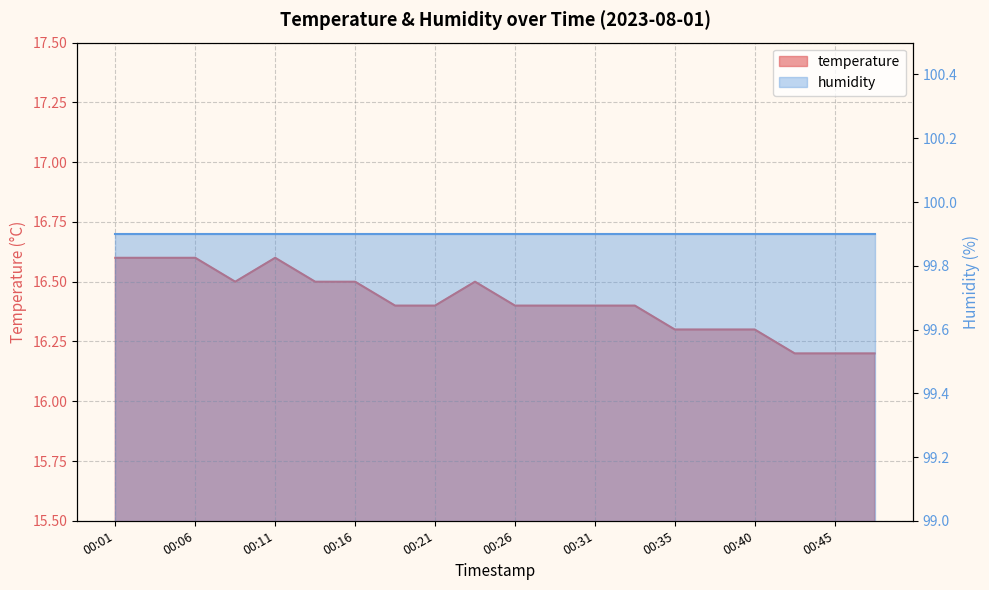

Is it true that the value at 00:45 is 6.9?

False